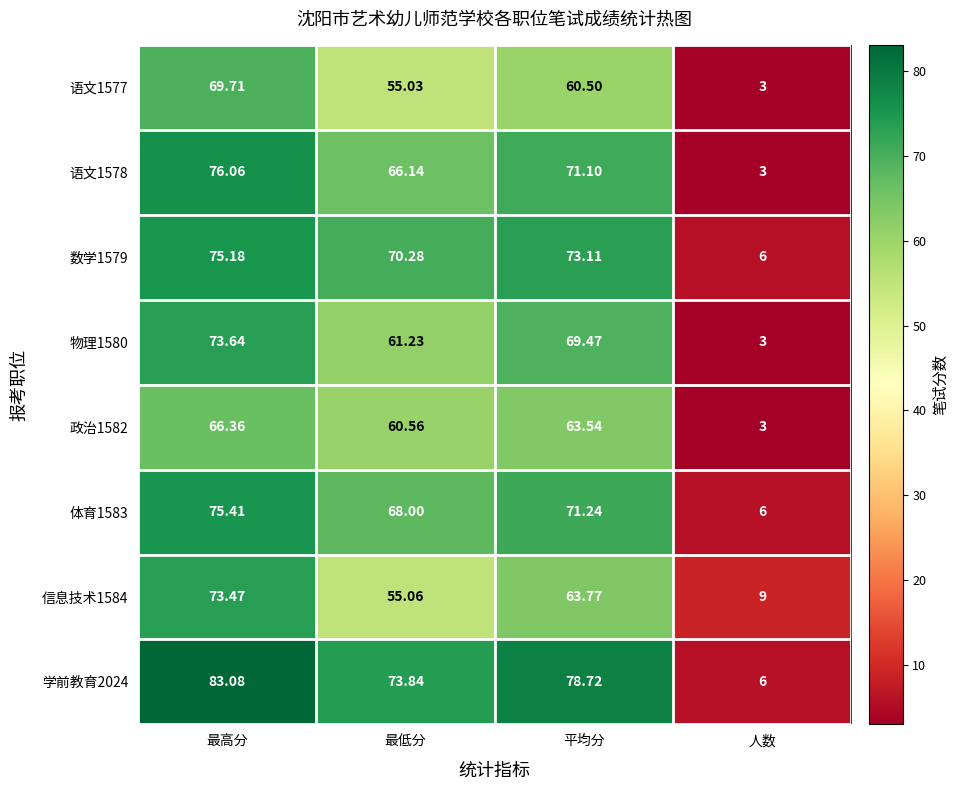

Rank the categories by 政治1582 value from lowest to highest.

人数, 最低分, 平均分, 最高分